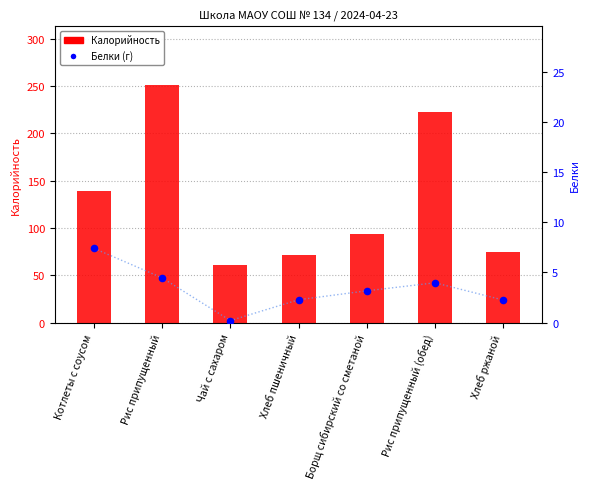

Which series contains the lowest Y value?

Белки